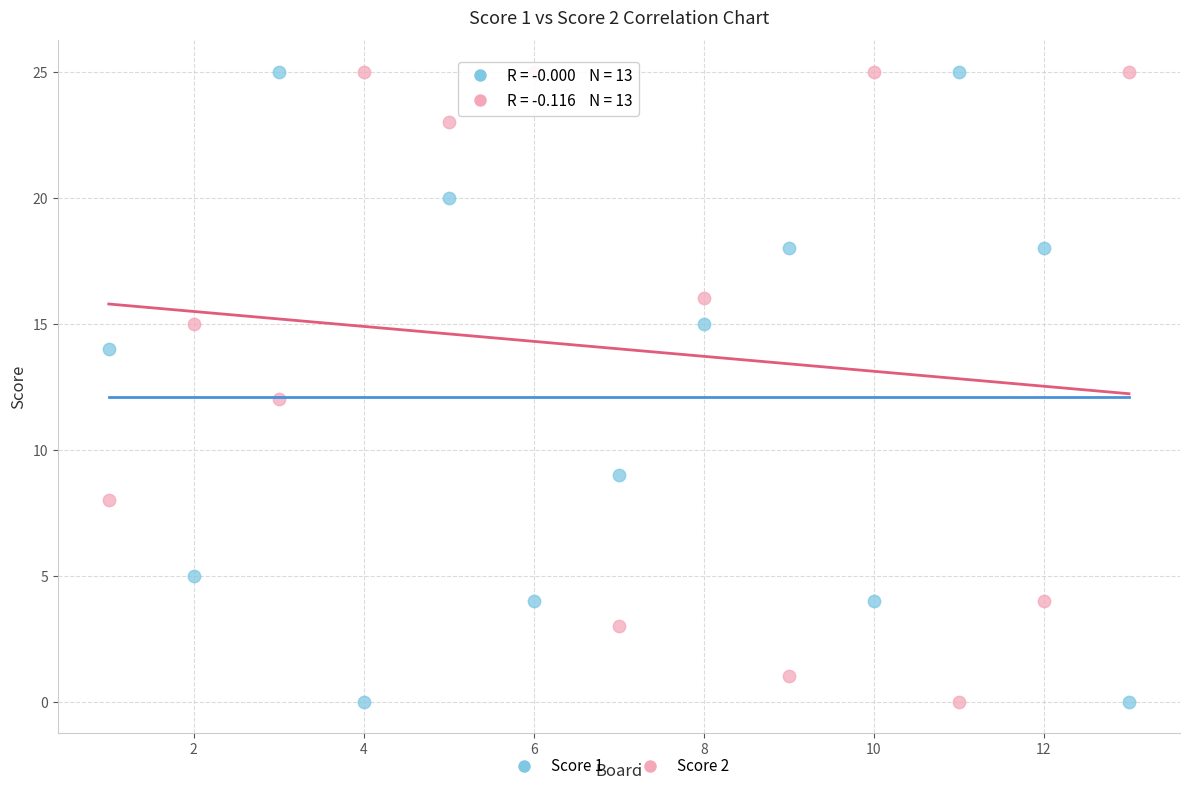

Across all data points, what is the range of X values (max minus min)?

12